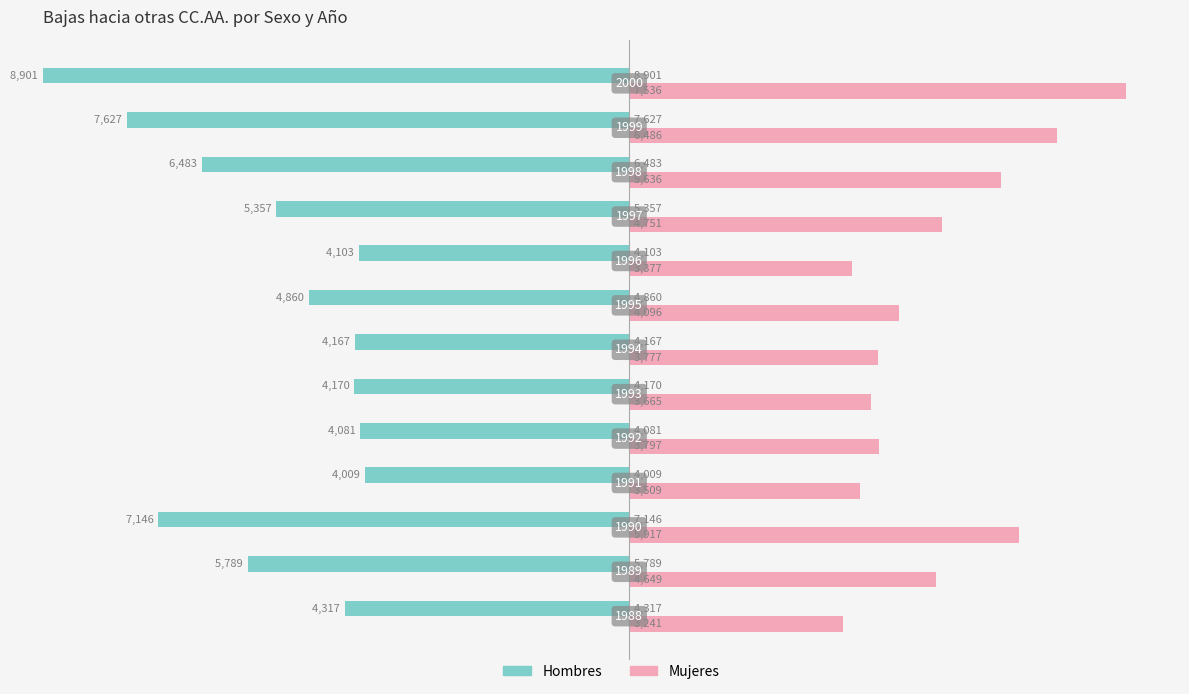

Is the value of Mujeres at 6 greater than the value of Hombres at 11?

No